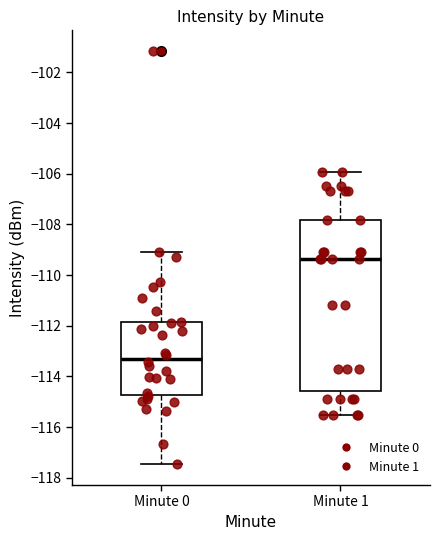

Which box has the highest median line?

Minute 1